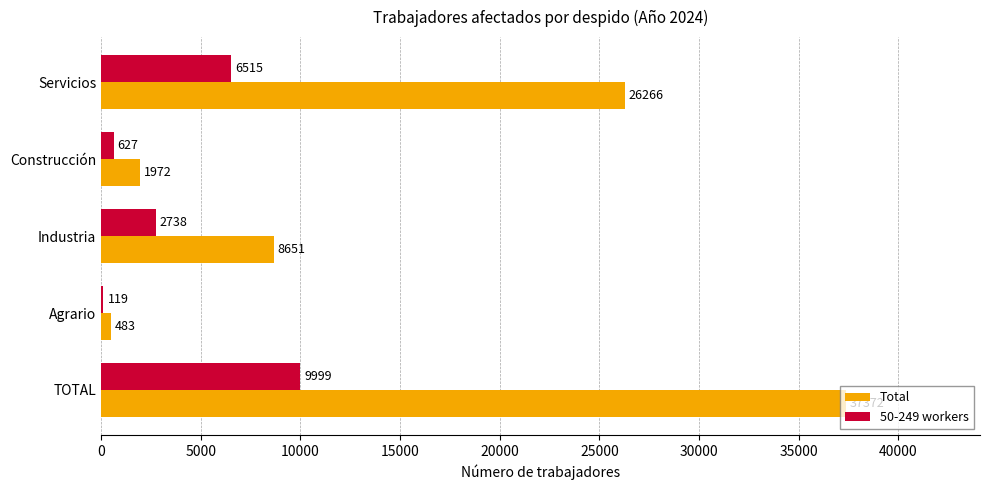

Which label corresponds to the largest value in the chart?

TOTAL